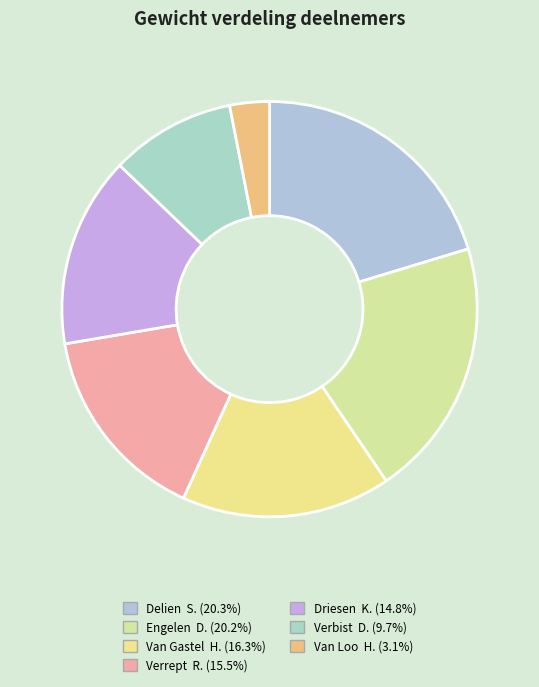

How many segments does this pie chart have?

7